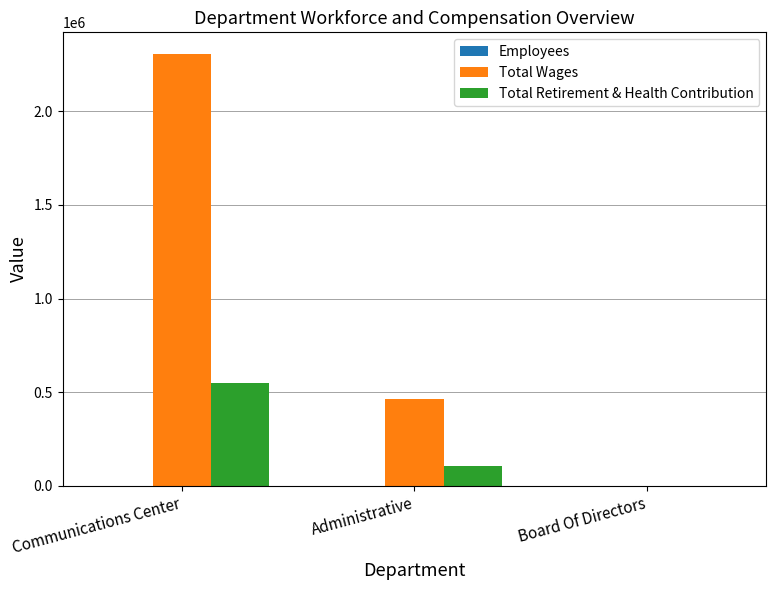

Does the chart contain stacked bars?

No